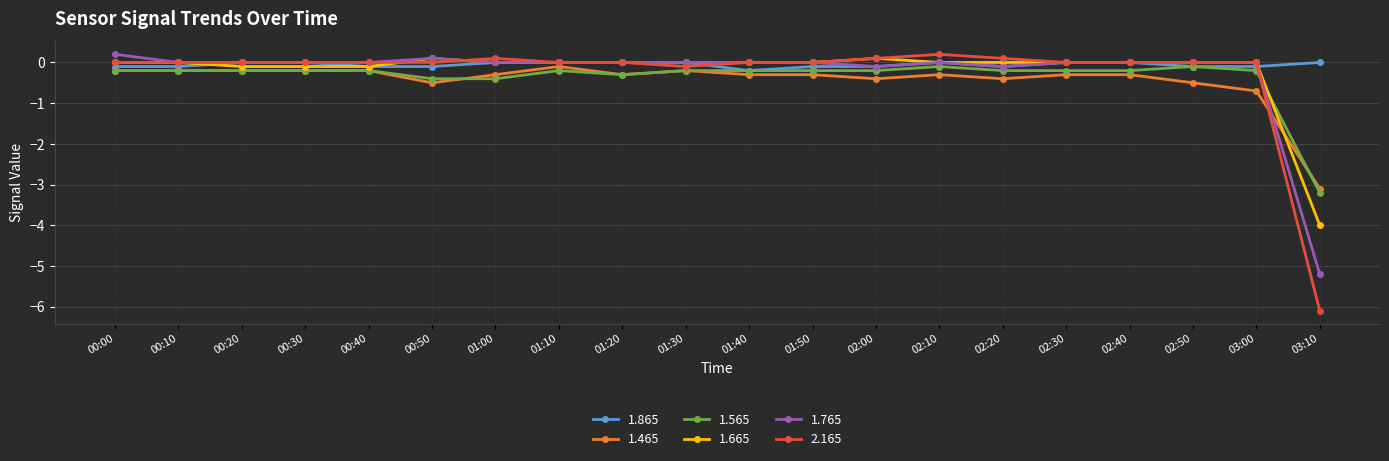

What is the total value across all series at 02:10?

-0.2